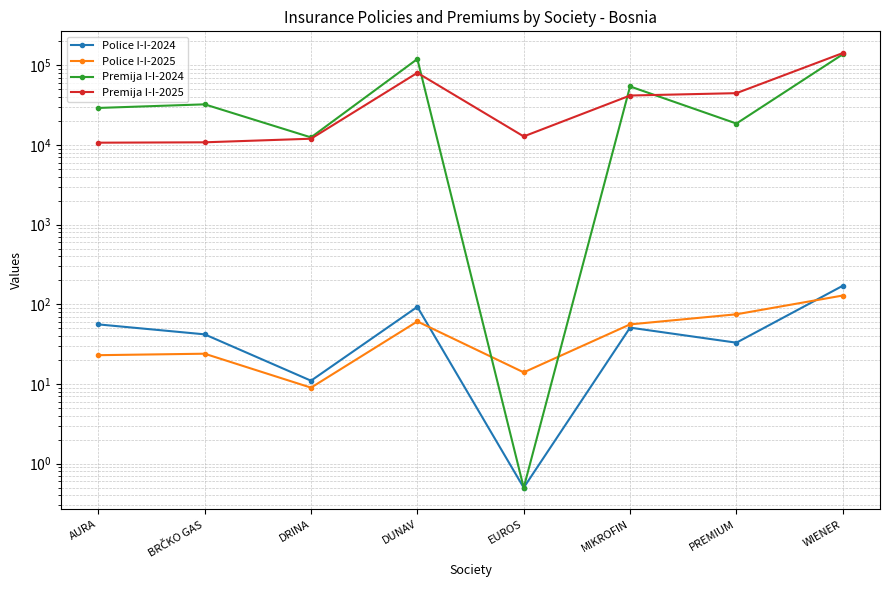

What is the difference between the maximum and minimum values in the Premija I-I-2025 series?

131673.0